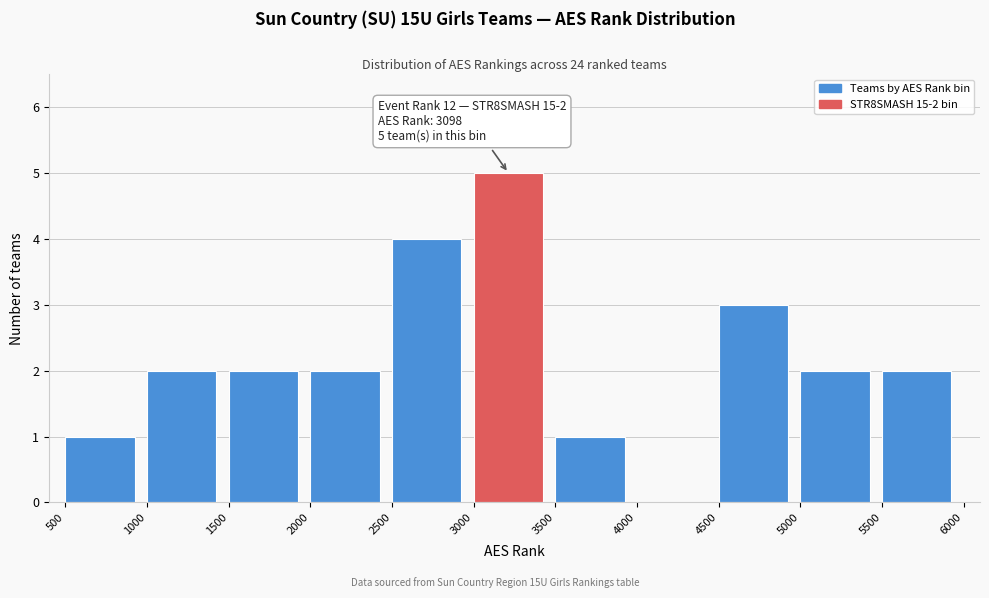

Over which range of the x-axis is the bar tallest?

3000 to 3500